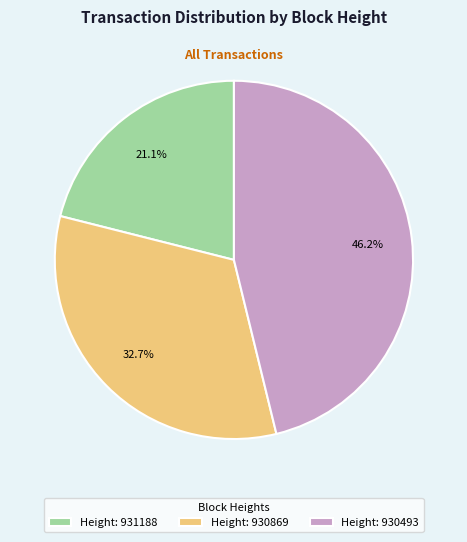

Combined, what portion of the pie is Height: 930869 and Height: 930493?

78.9%